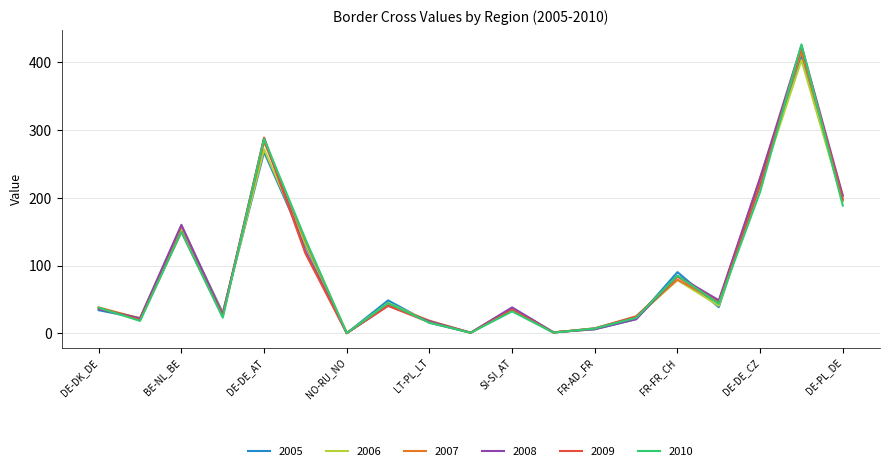

What is the maximum value shown in the chart?

426.8